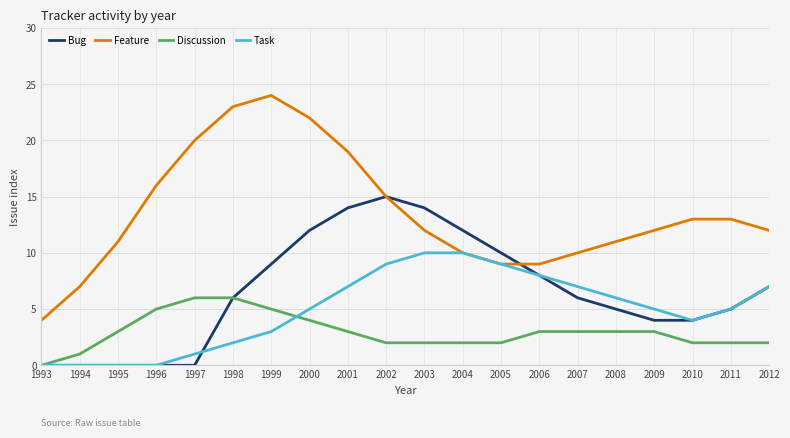

What is the difference between the Feature values at 2006 and 2009?

3